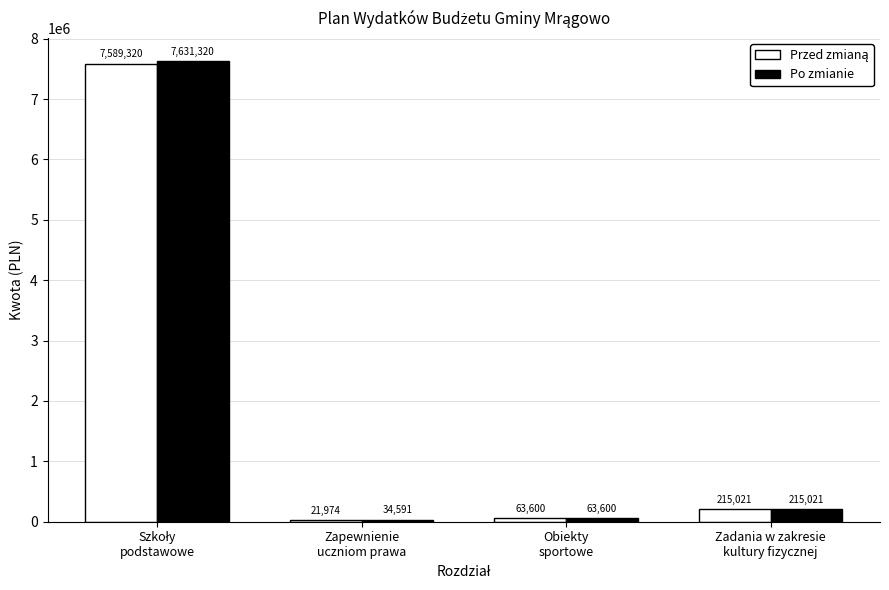

Which series has the largest total across all categories?

Po zmianie